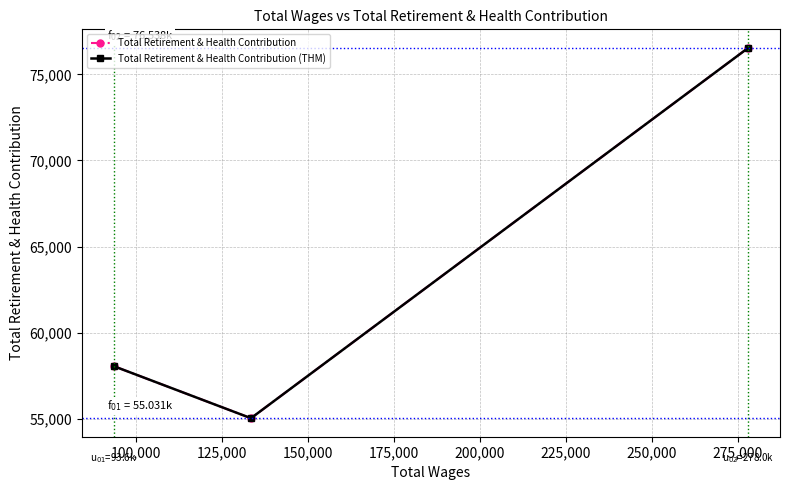

What is the average value of the Total Retirement & Health Contribution series?

63208